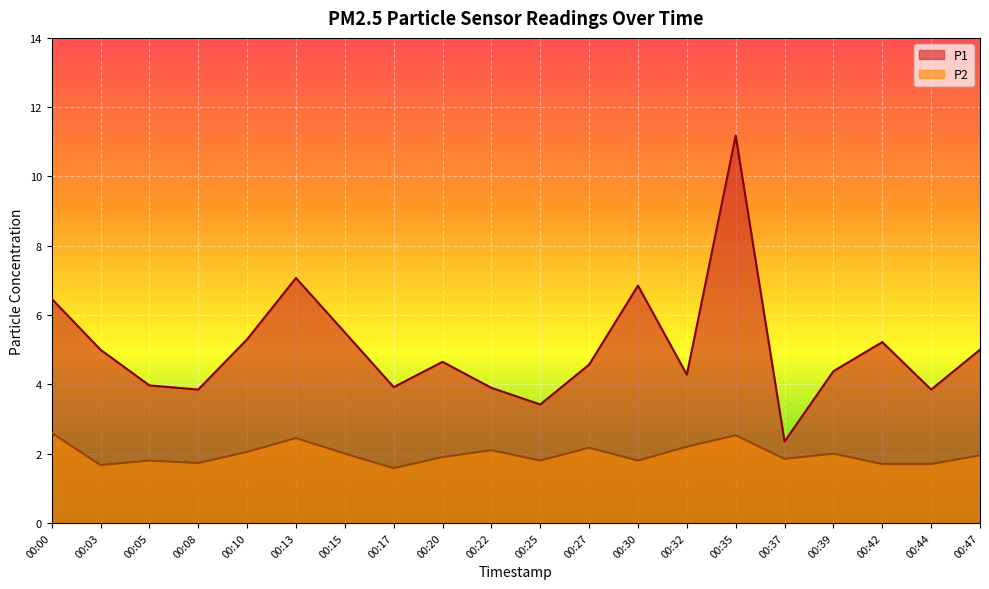

Where is the first local minimum for P2?

00:03